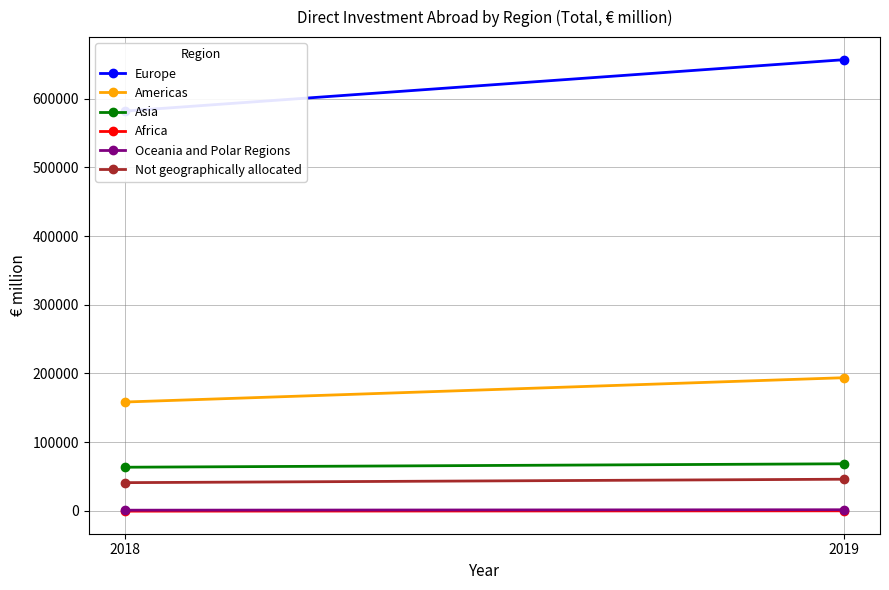

The value of Africa at 2018 is -87. True or false?

False